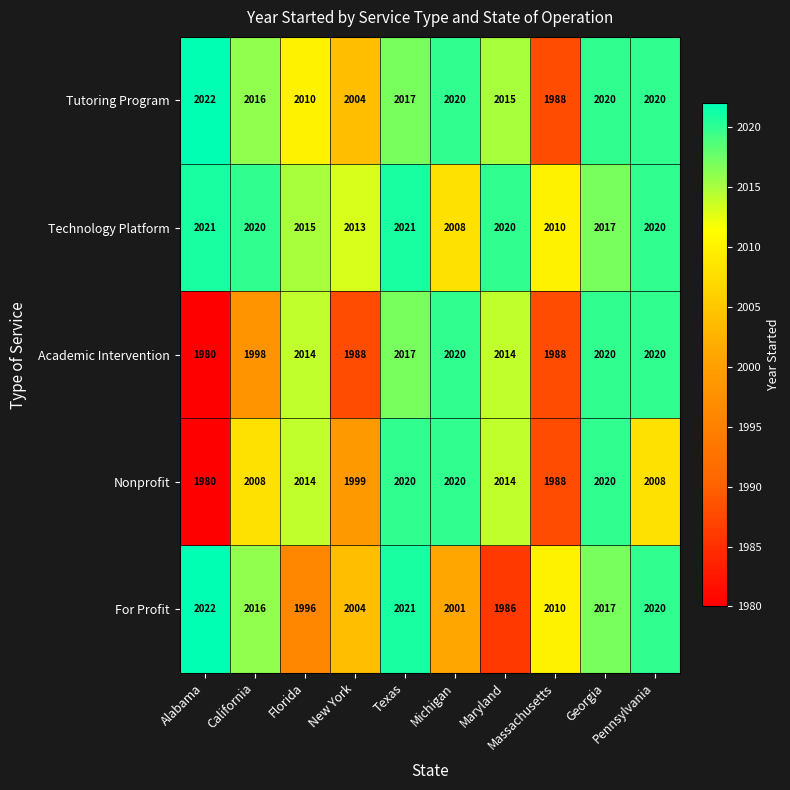

Which series has the largest total across all categories?

Technology Platform